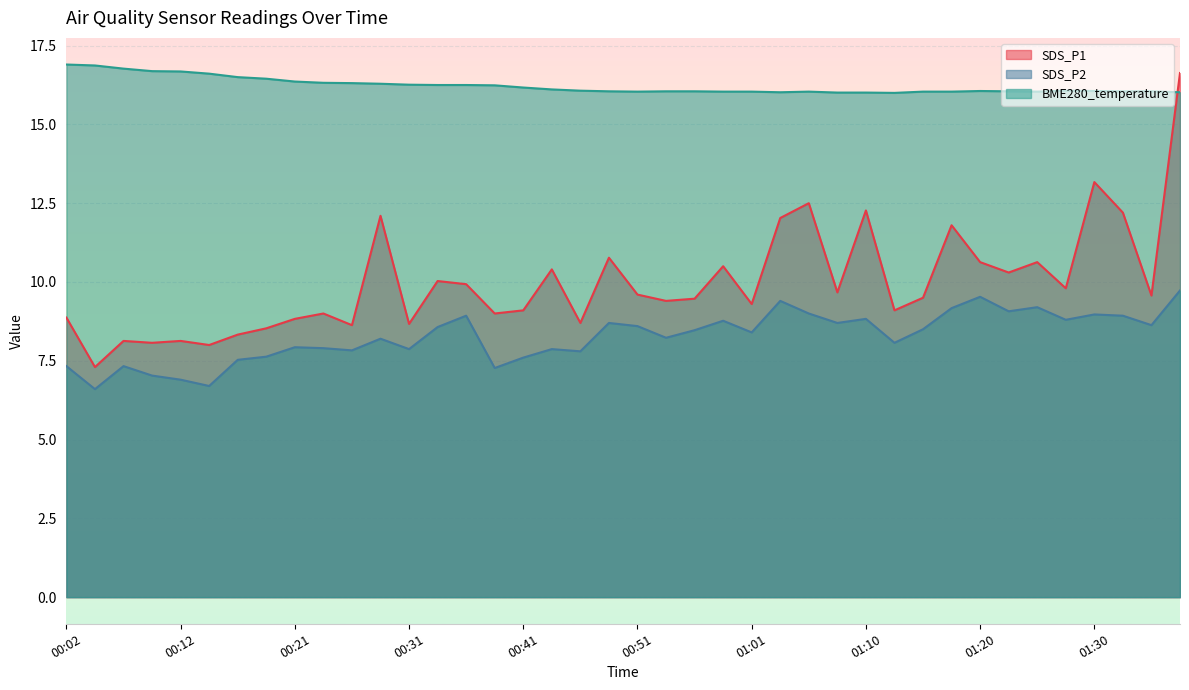

At which category does SDS_P2 reach its first local peak?

00:07